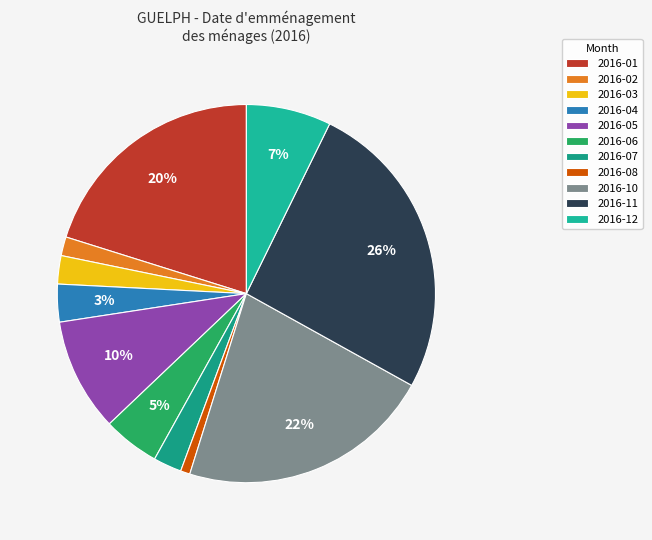

What is the change in value from 2016-02 to 2016-10?

+25